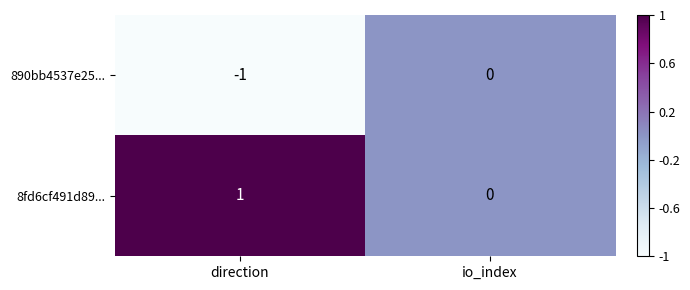

Reading right to left, extract all data points from this chart.

890bb4537e25...: 0	-1
8fd6cf491d89...: 0	1